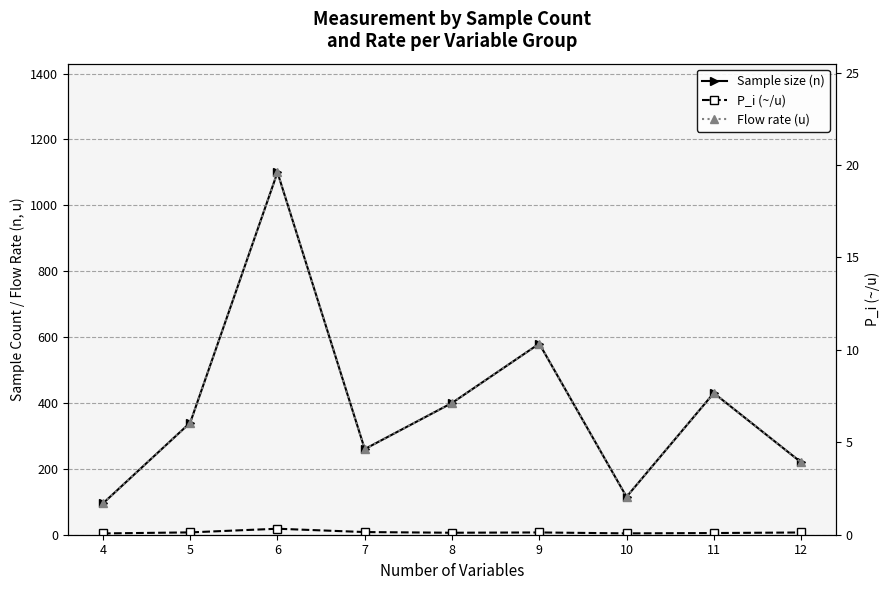

What is the minimum value shown in the chart?

3.9